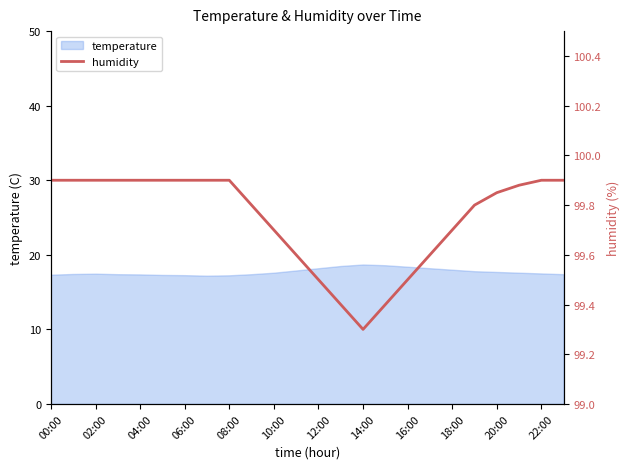

What is the change in value from 19 to 23?

+0.1